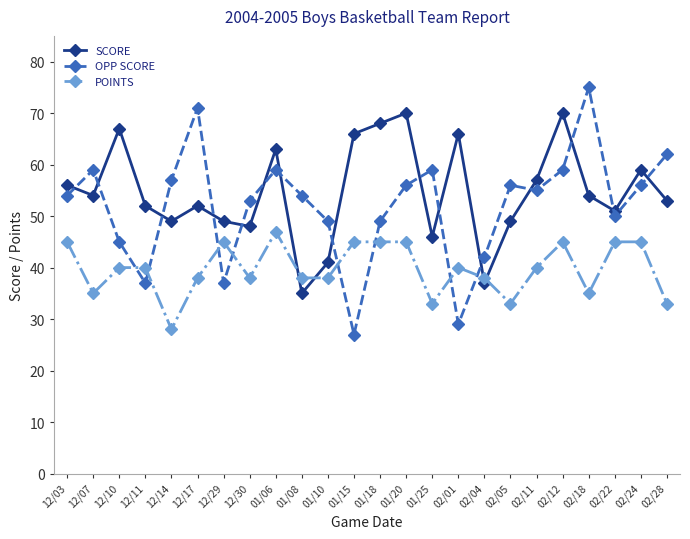

Which category has the highest value in the POINTS series?

01/06